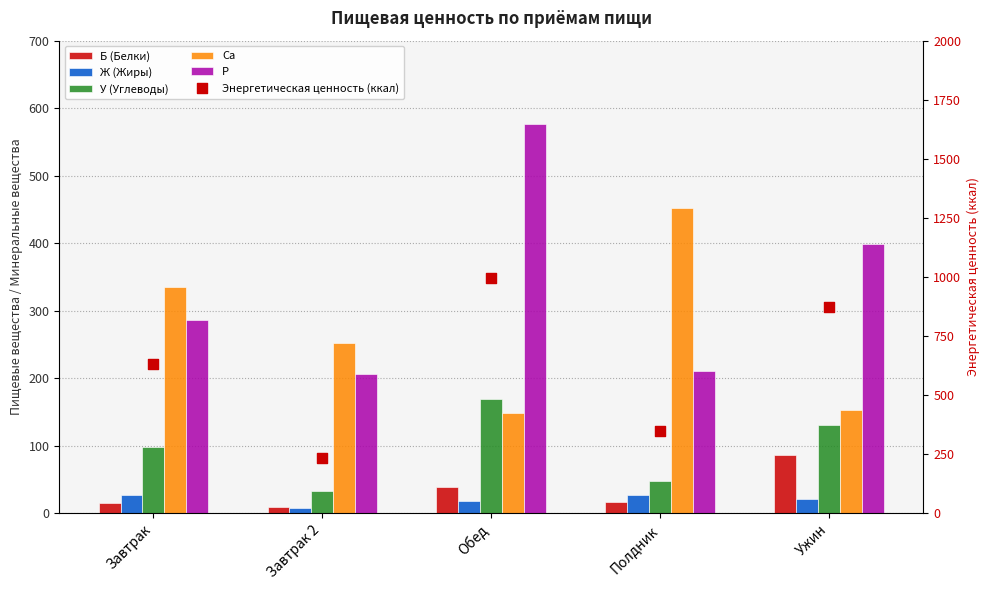

Which series has the largest Y range (max minus min)?

Энергетическая ценность (ккал)